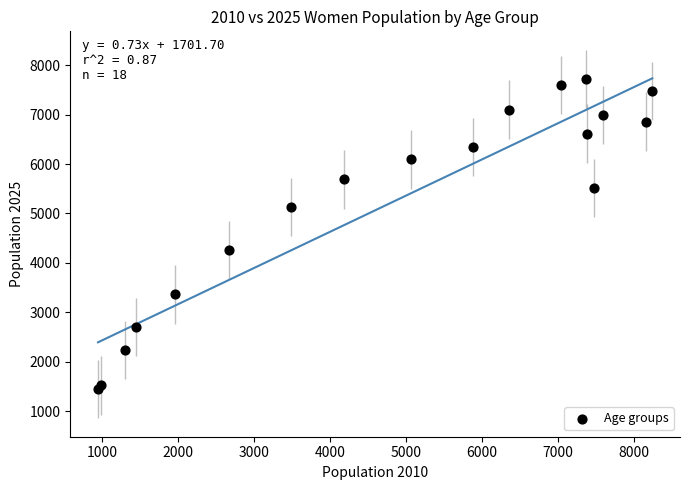

What Y value in the scatter plot is closest to 4583?

4266